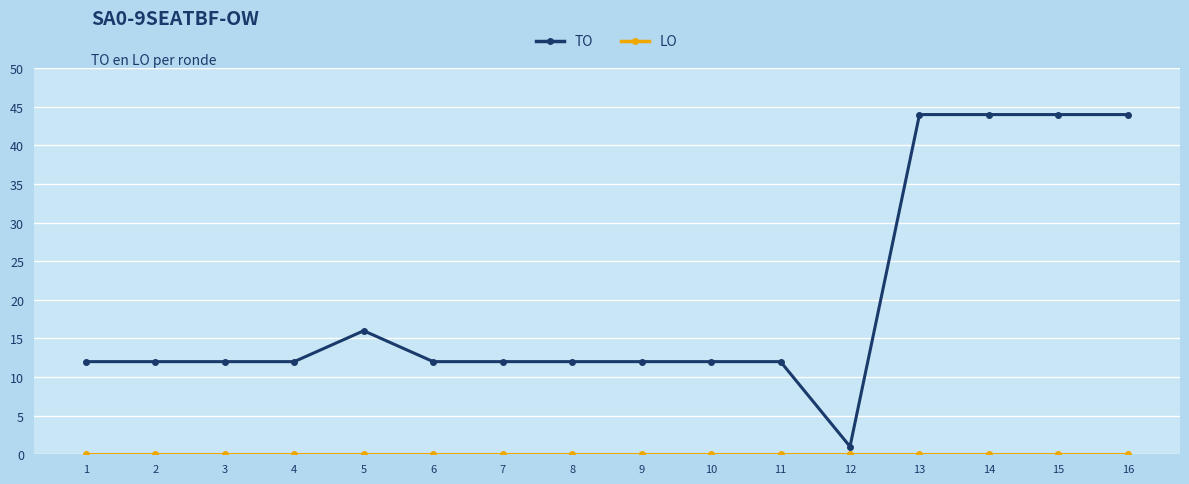

Is this an area chart (filled region under the line)?

No